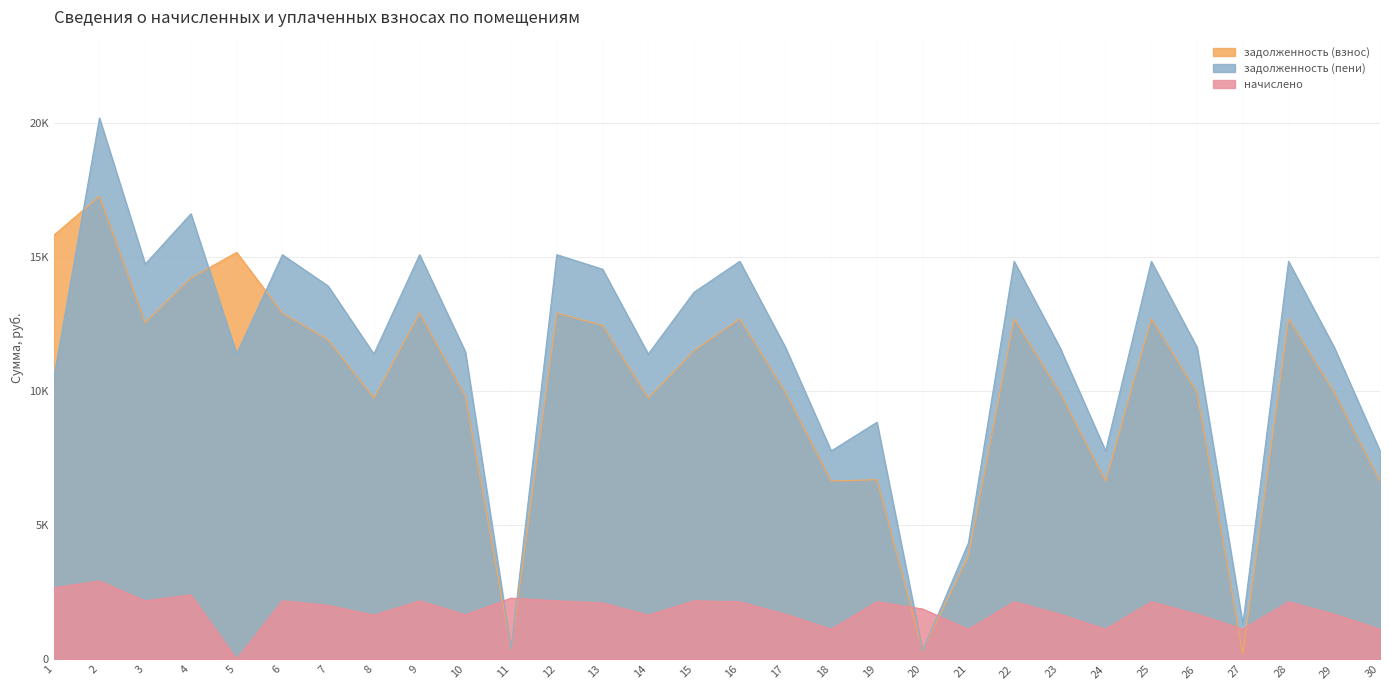

Does the chart have visible grid lines?

Yes